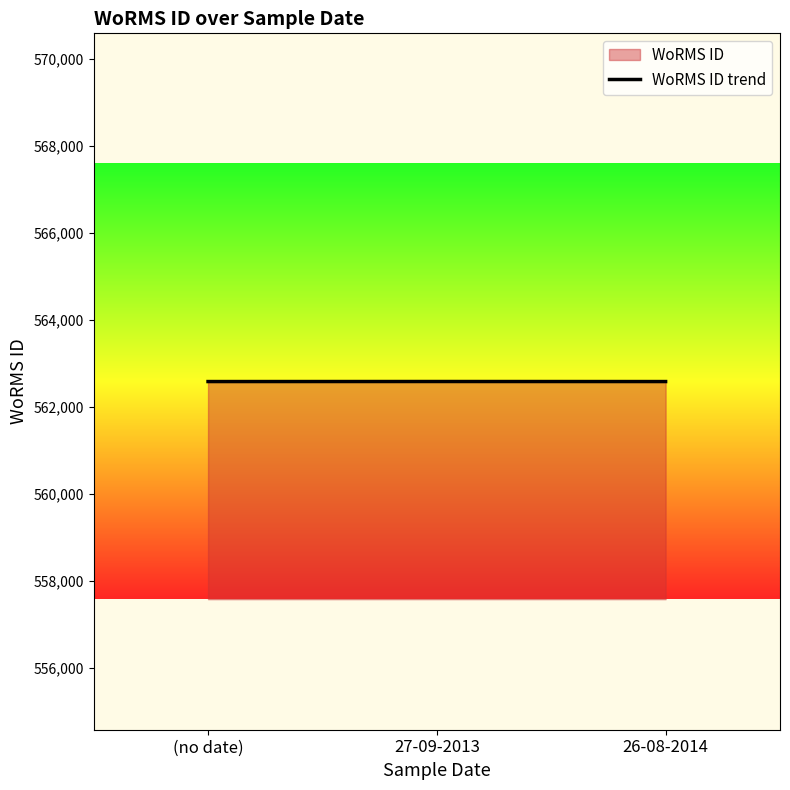

What is the sum of all values?

1687741